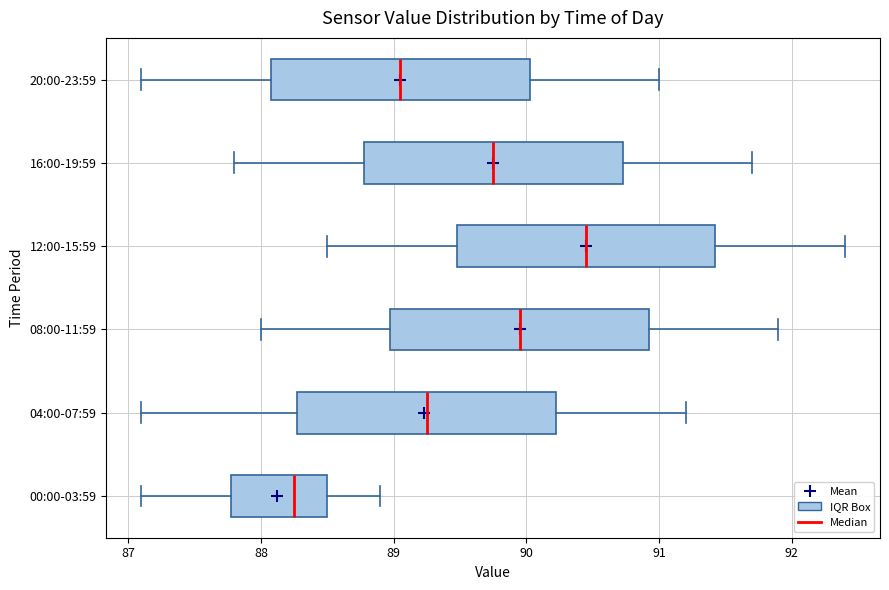

Where does the left whisker of the box for 12:00-15:59 end on the x-axis? The values are not printed on the chart, so give them approximately, as read against the axis.

88.5